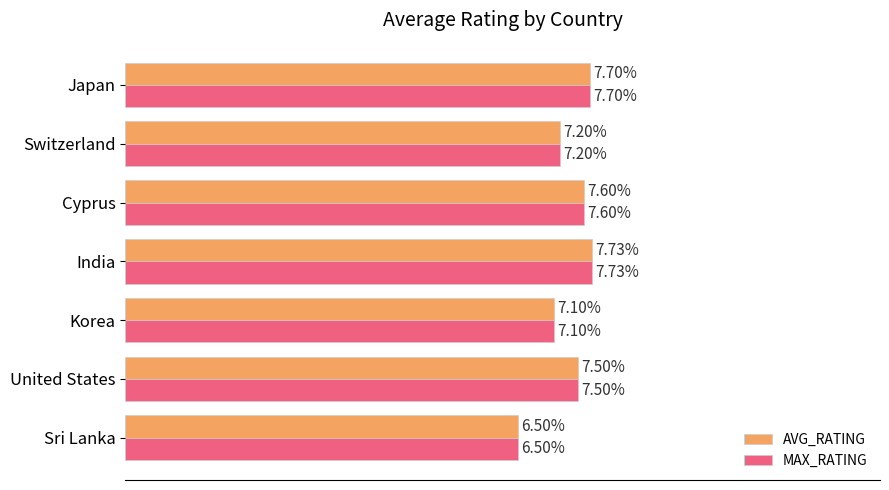

At which label is MAX_RATING closest to 7?

Korea